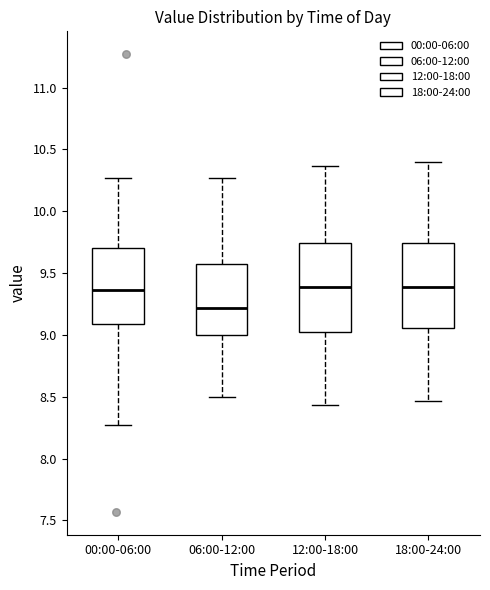

Reading left to right, read every box against the y-axis: the position of its median line, the range the box covers, and the ends of its whiskers. The values are not printed on the chart, so give them approximately, as read against the axis.

00:00-06:00: median 9.35, box 9.10 to 9.70, whiskers 8.25 to 10.25
06:00-12:00: median 9.20, box 9.00 to 9.60, whiskers 8.50 to 10.25
12:00-18:00: median 9.40, box 9.00 to 9.75, whiskers 8.45 to 10.35
18:00-24:00: median 9.40, box 9.05 to 9.75, whiskers 8.45 to 10.40